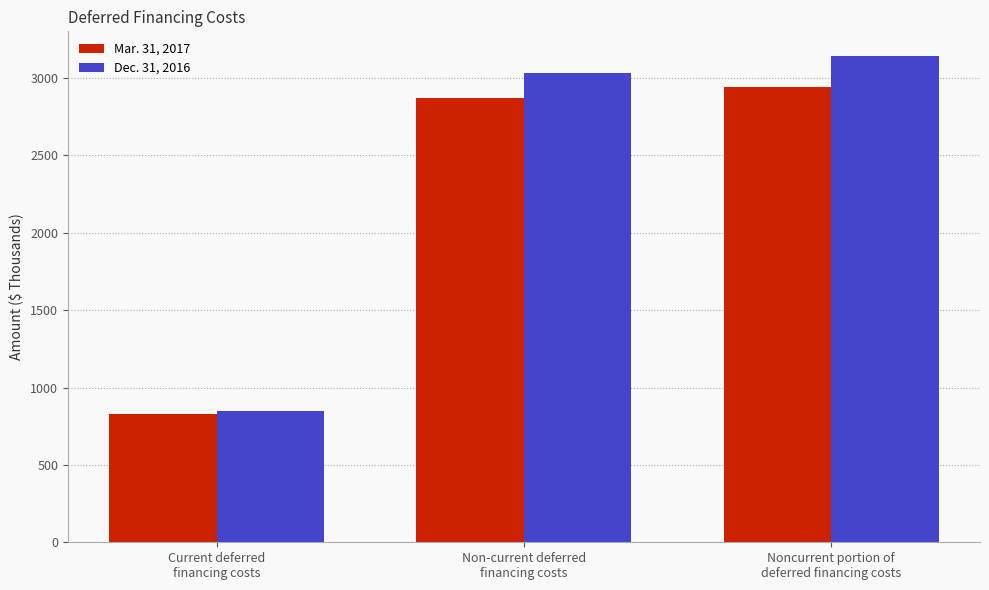

What are all the series names shown in the legend?

Mar. 31, 2017, Dec. 31, 2016